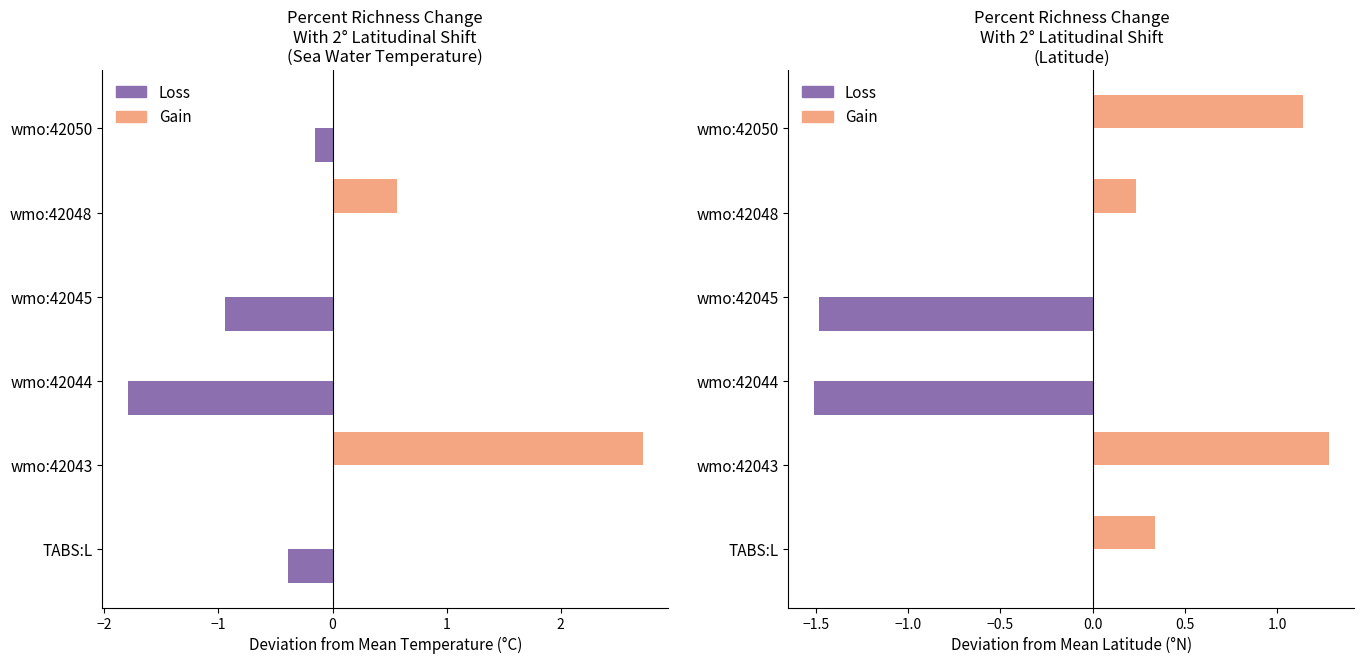

At how many categories does at least one series exceed 0?

4